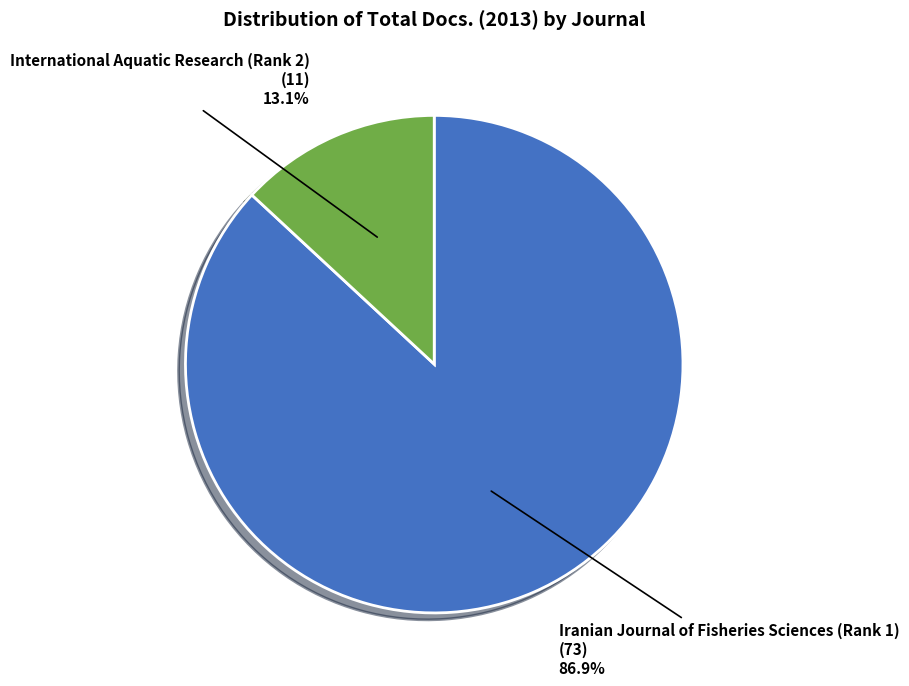

How many segments does this pie chart have?

2